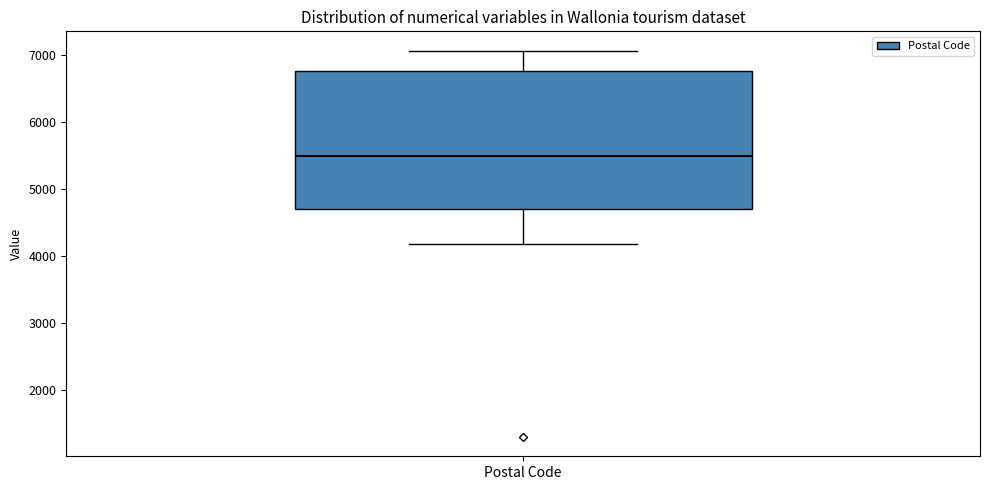

Transcribe this box plot: give where the median line is, the range the box spans, and where the two whiskers end, as read against the y-axis. The values are not printed on the chart, so give them approximately, as read against the axis.

median 5500, box 4700 to 6800, whiskers 4200 to 7100